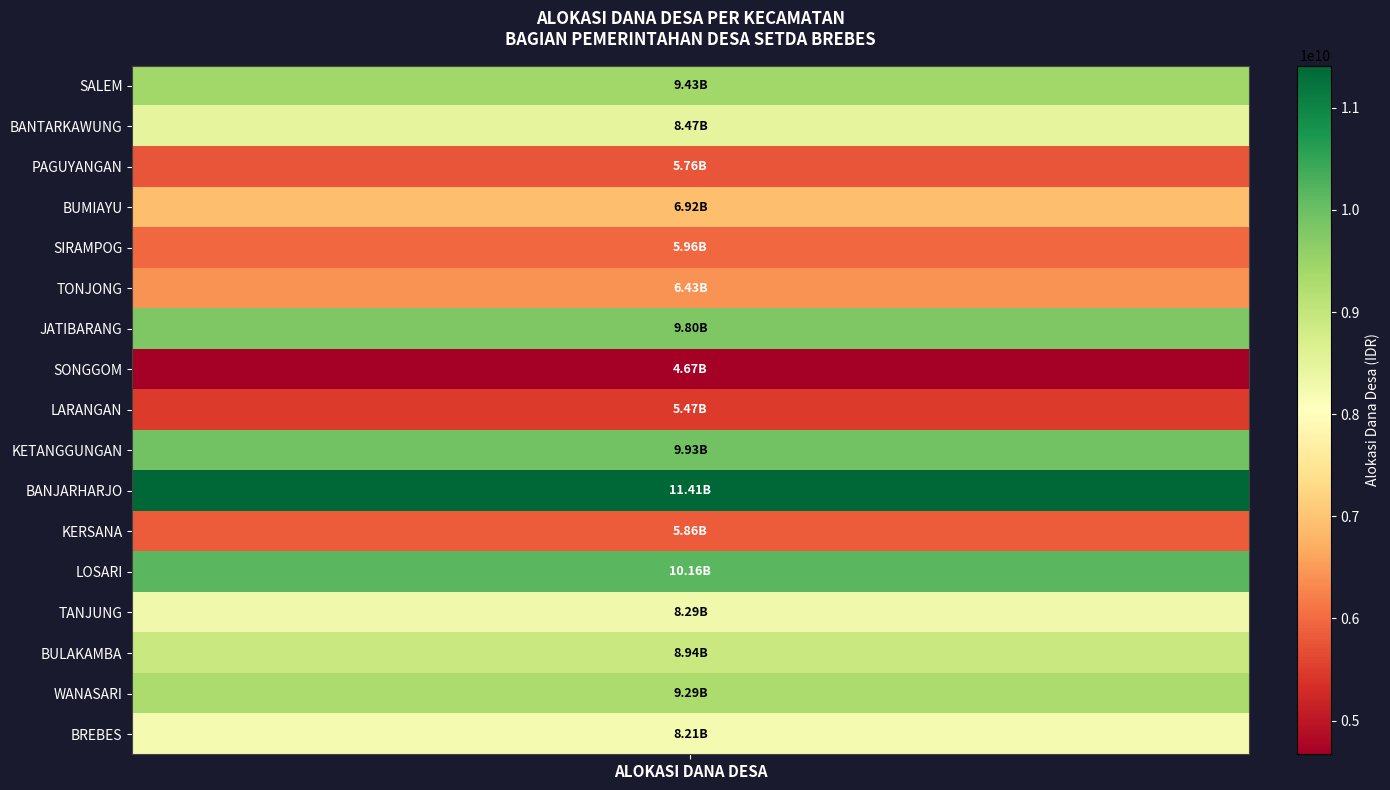

How many values are below 8286964000?

8